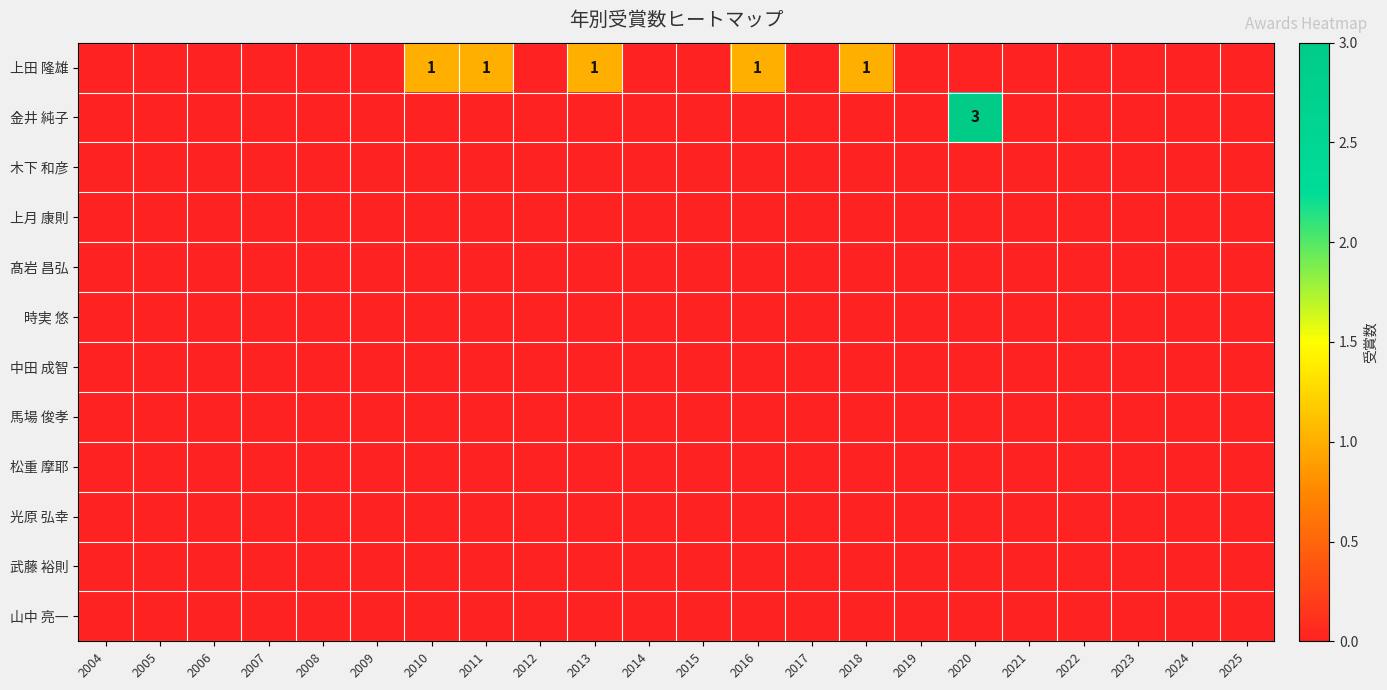

Which series has the widest spread of values?

金井 純子